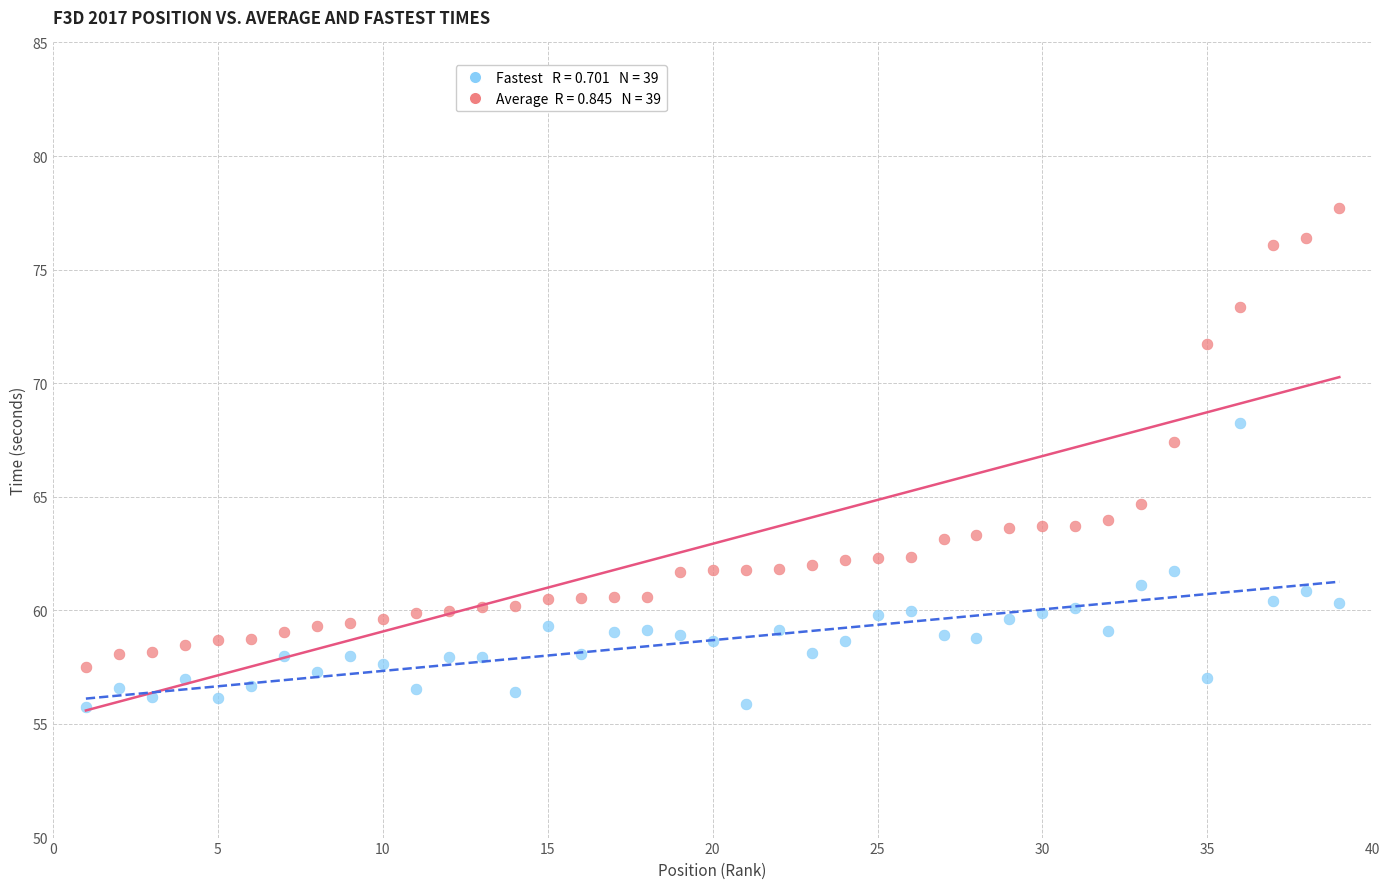

Across all data points, what is the range of X values (max minus min)?

38.0